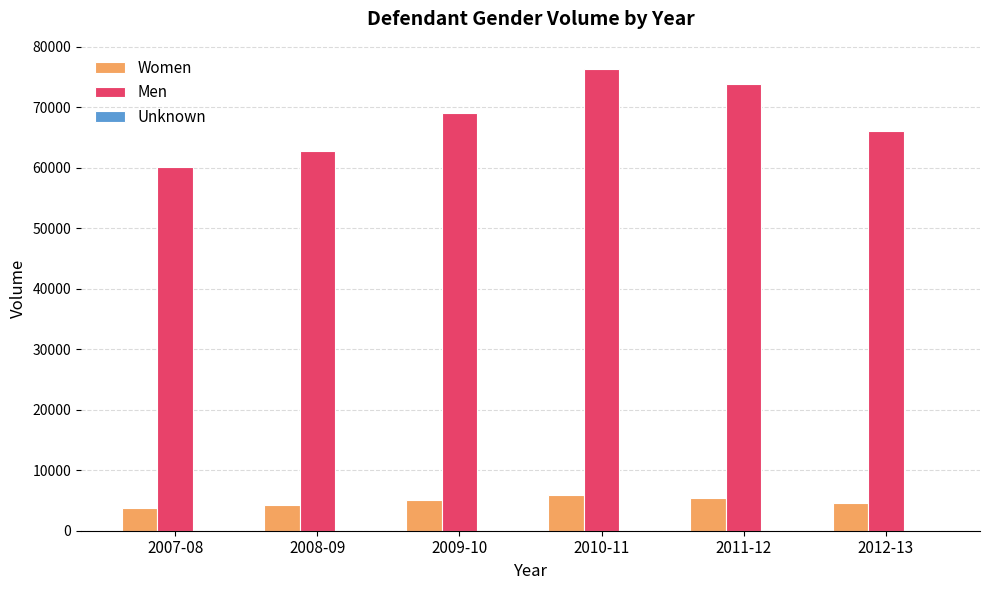

What is the sum of all Men values?

408074